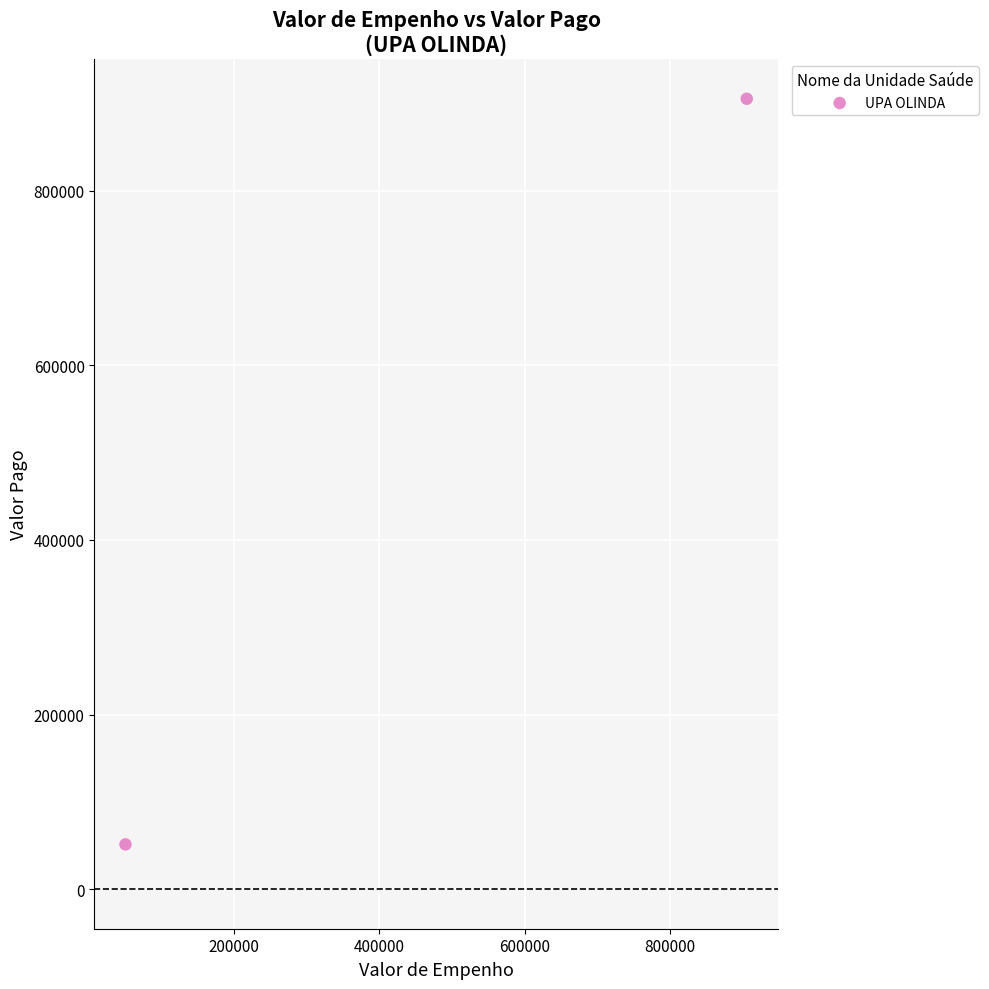

What is the range of X values (max minus min)?

853844.1